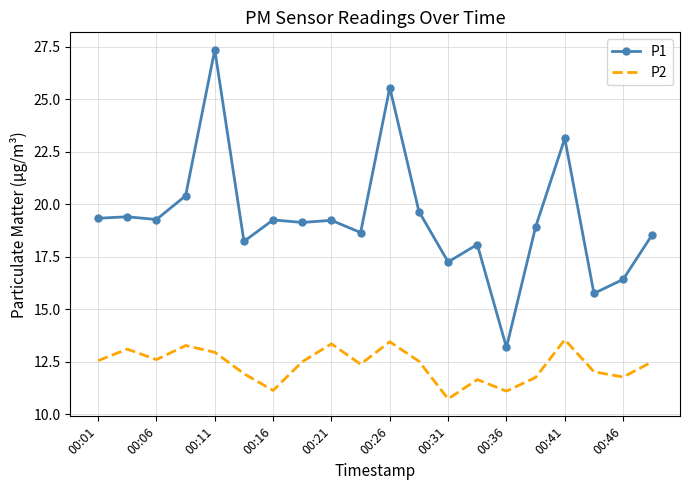

What is the maximum value shown in the chart?

27.4